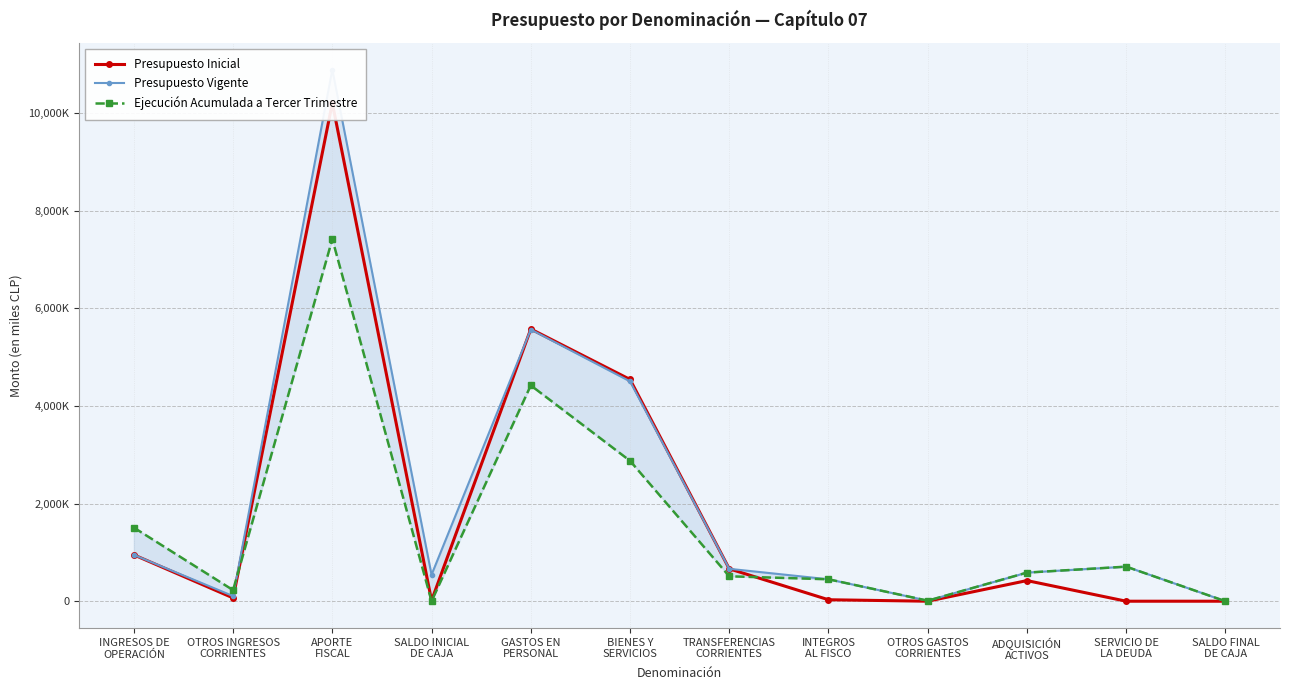

Between OTROS INGRESOS
CORRIENTES and APORTE
FISCAL, which series saw the biggest shift?

Presupuesto Vigente